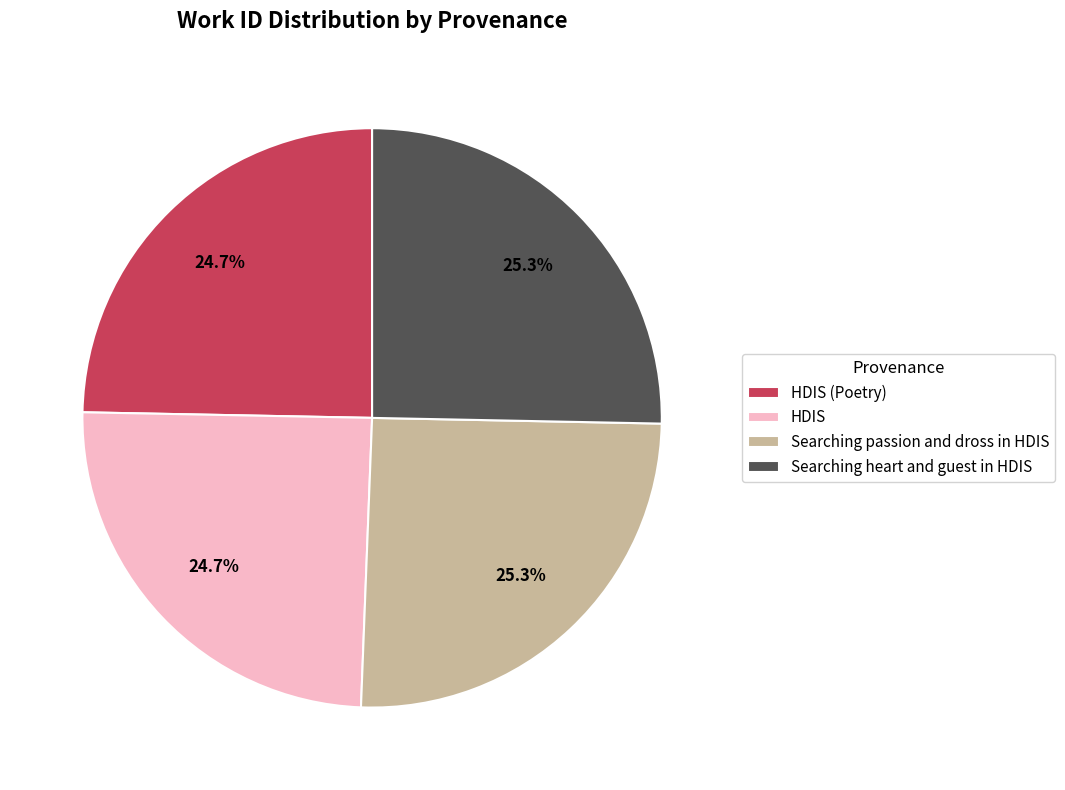

To the nearest percent, what percentage of the pie is HDIS (Poetry)?

25%